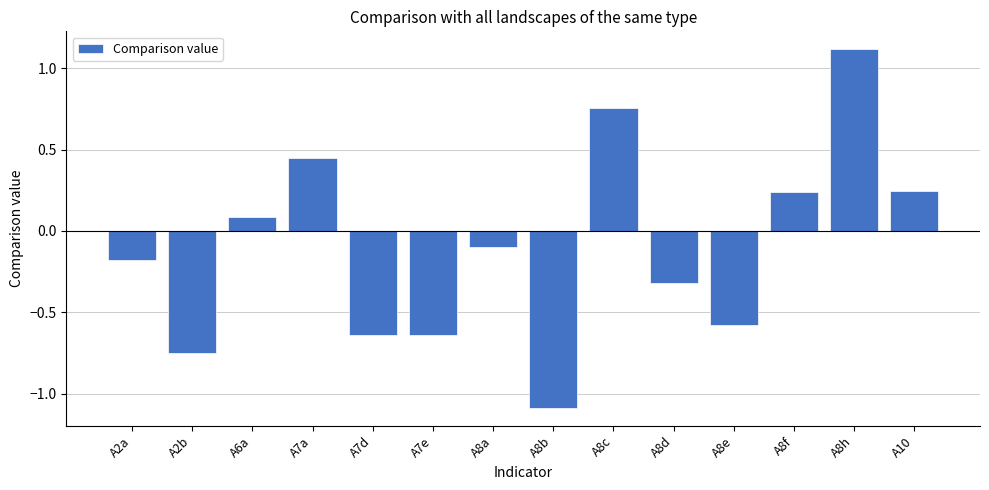

What position from the left is A2a?

1